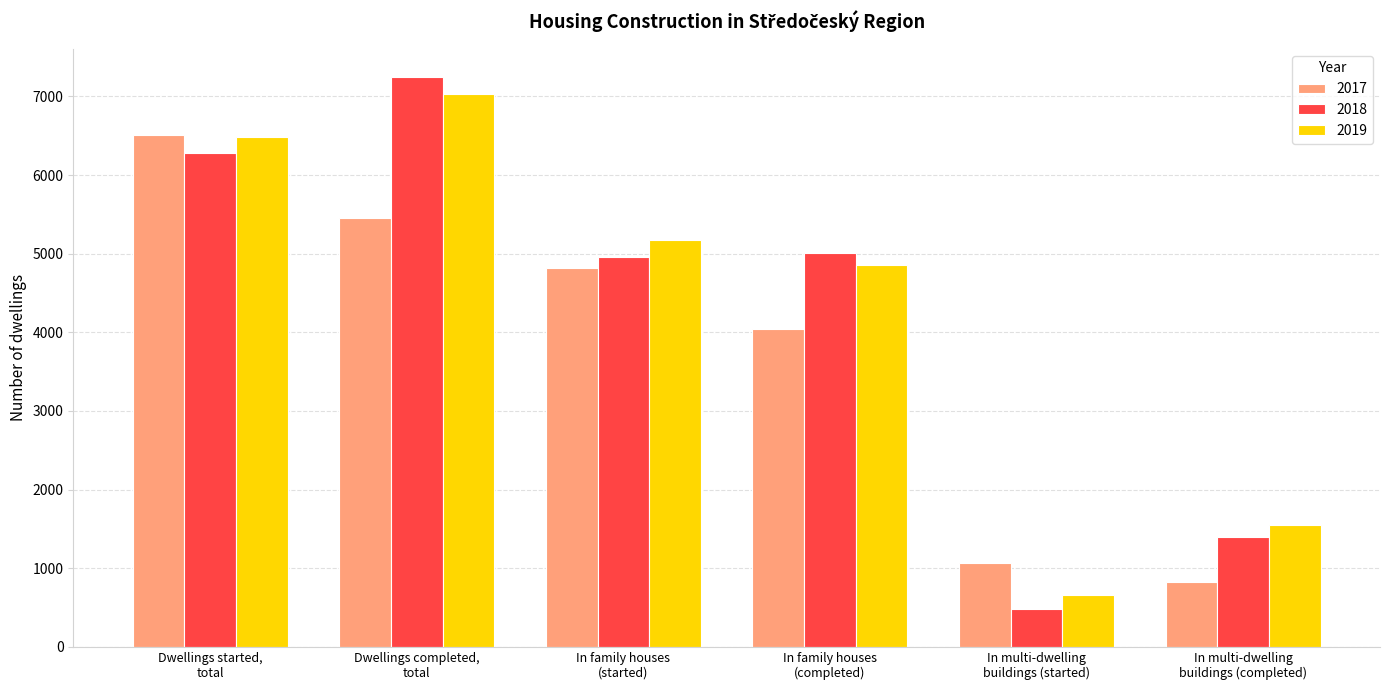

What position from the left is In multi-dwelling
buildings (completed)?

6